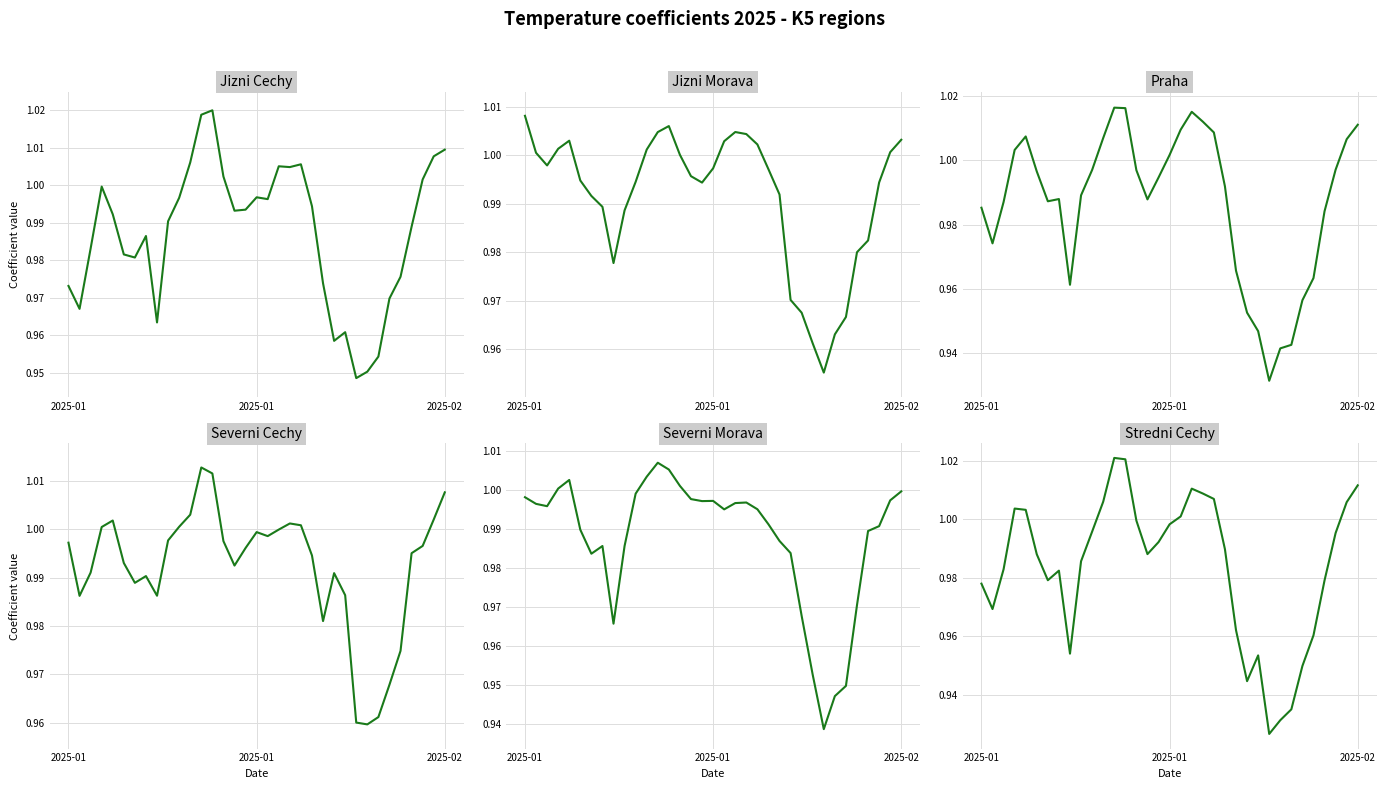

In Praha, how many points are lower than both neighbors (excluding endpoints)?

5